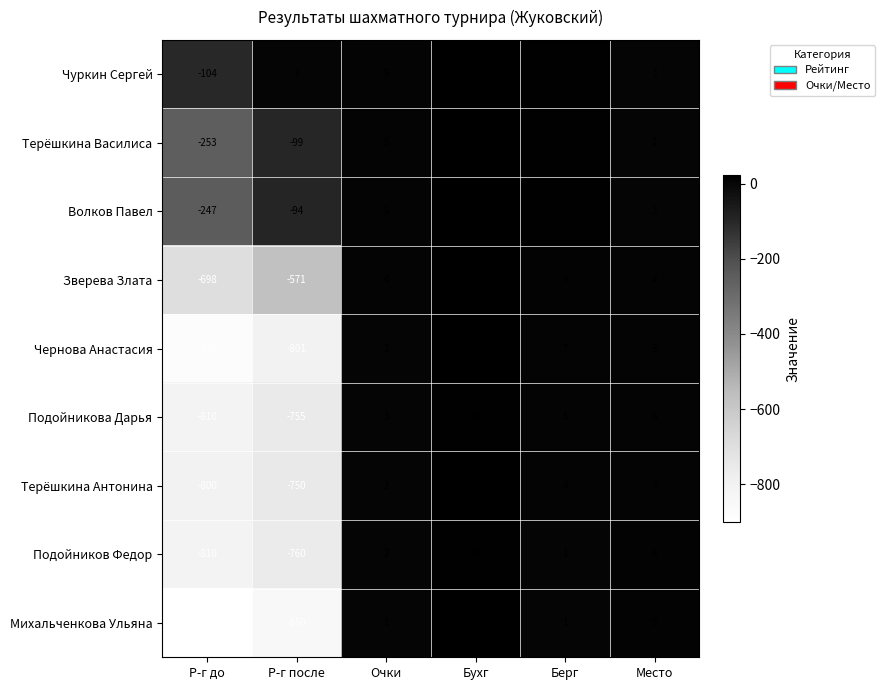

What is the total value across all series at Место?

45